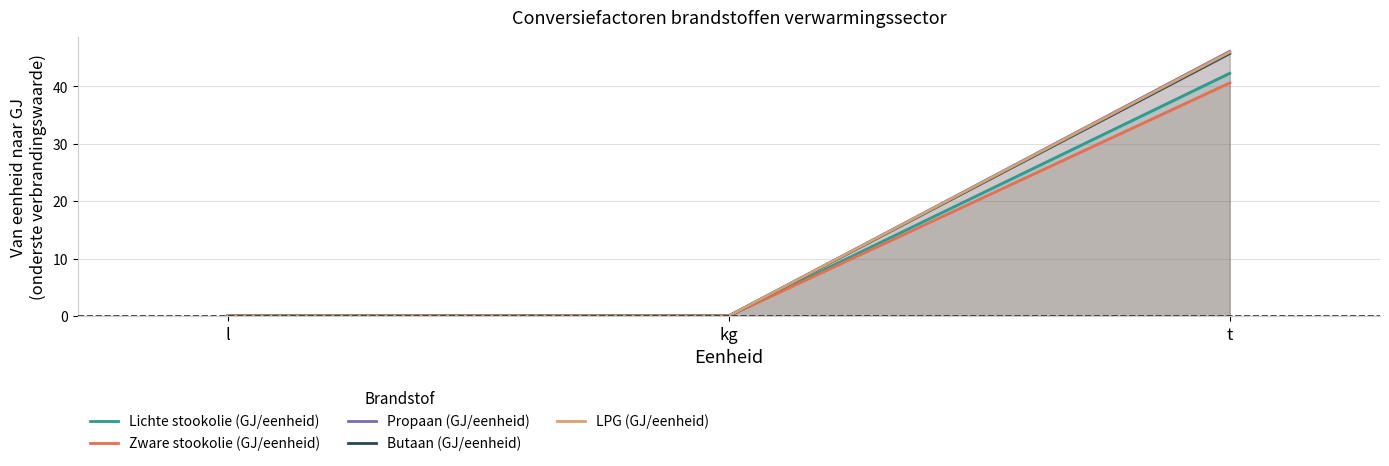

What are all the series names shown in the legend?

Lichte stookolie (GJ/eenheid), Zware stookolie (GJ/eenheid), Propaan (GJ/eenheid), Butaan (GJ/eenheid), LPG (GJ/eenheid)